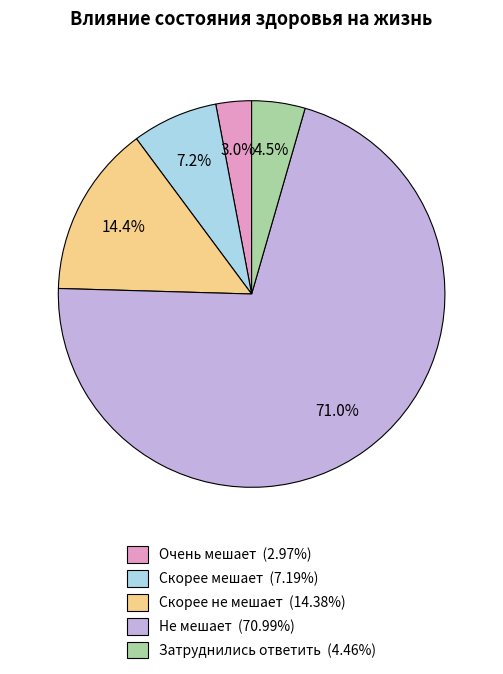

Which slice is the smallest?

Очень мешает